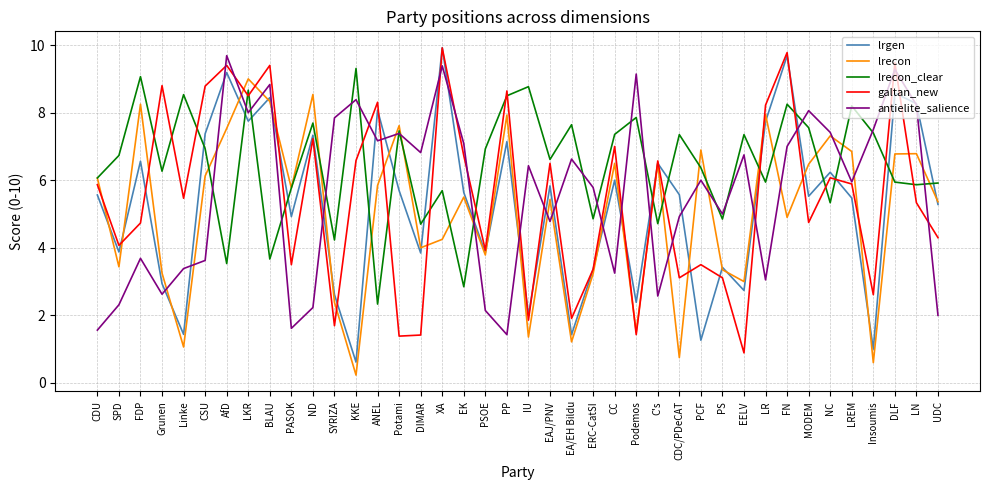

Is this an area chart (filled region under the line)?

No